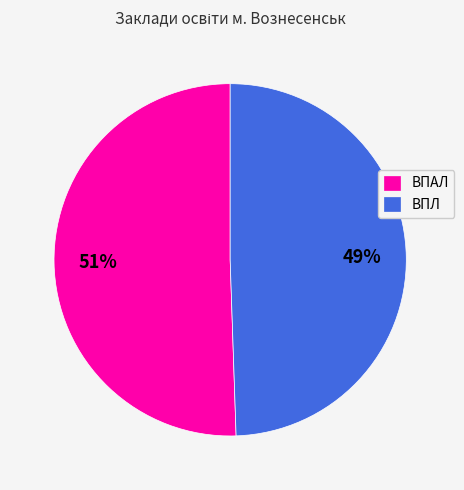

What percentage is the ВПАЛ slice, to the nearest percent?

51%